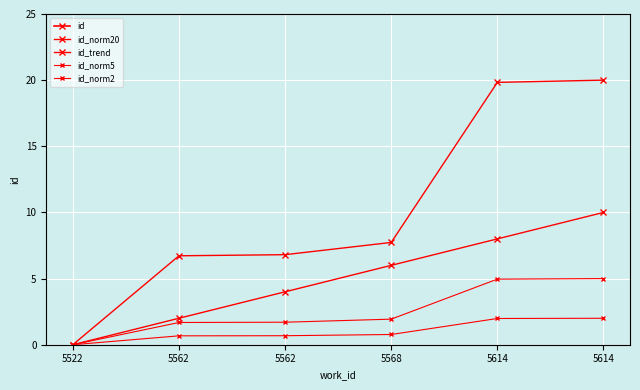

List the labels in order of id_norm5 value, largest first.

5614, 5614, 5568, 5562, 5562, 5522